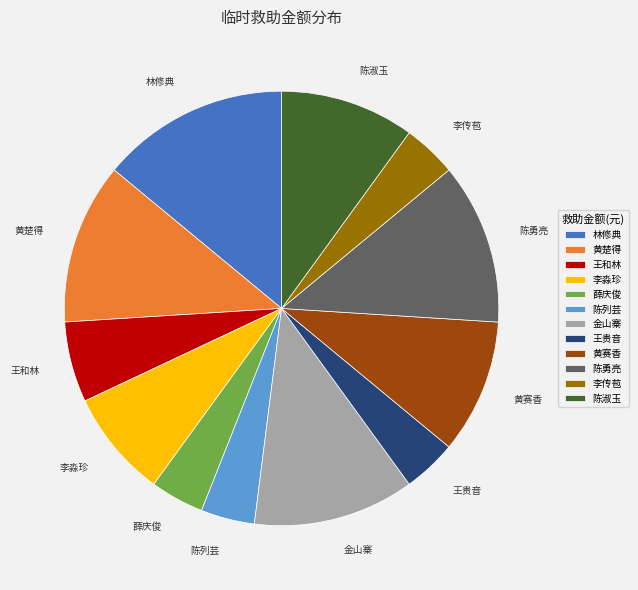

What is the largest slice in the pie chart?

林修典